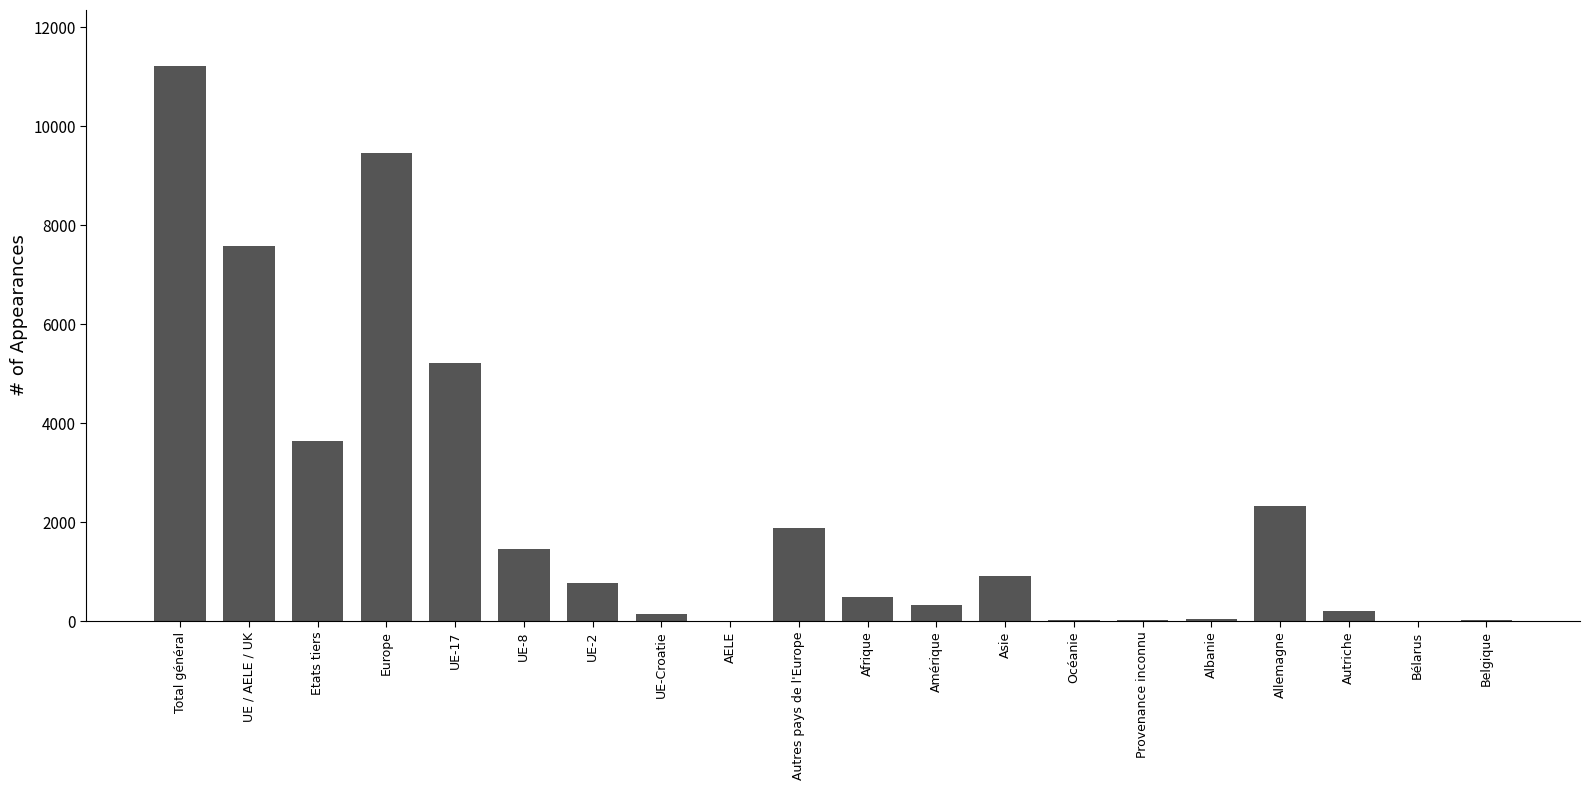

At which label is the value closest to 5614?

UE-17